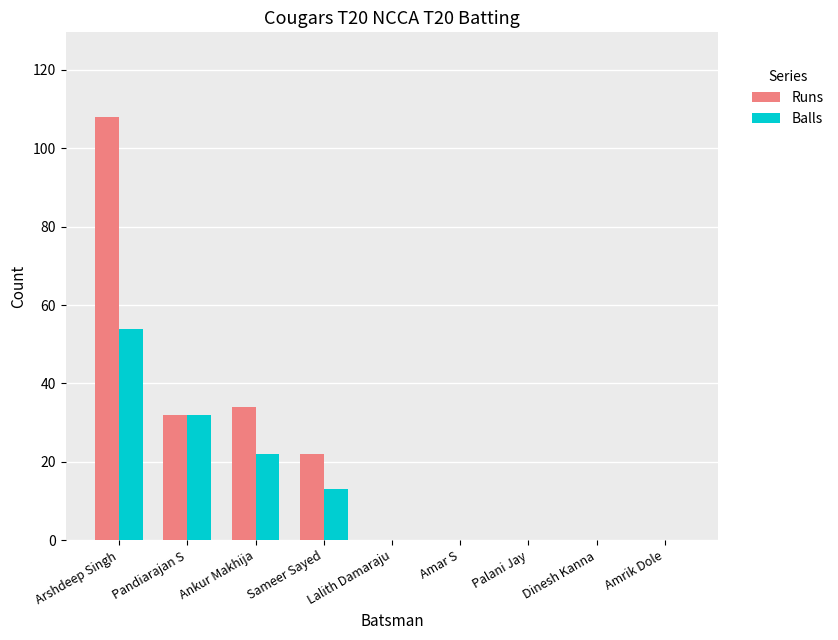

True or false: Runs has a value of 44 at Amrik Dole.

False